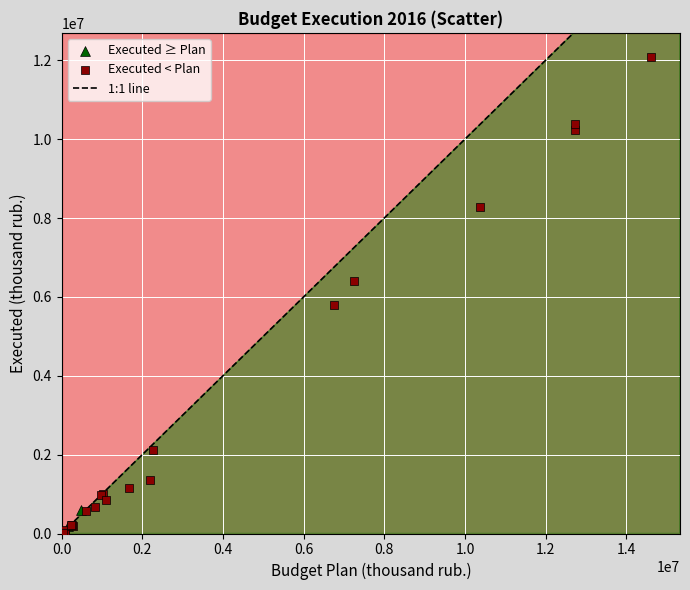

Which series reaches the maximum Y coordinate?

Executed < Plan